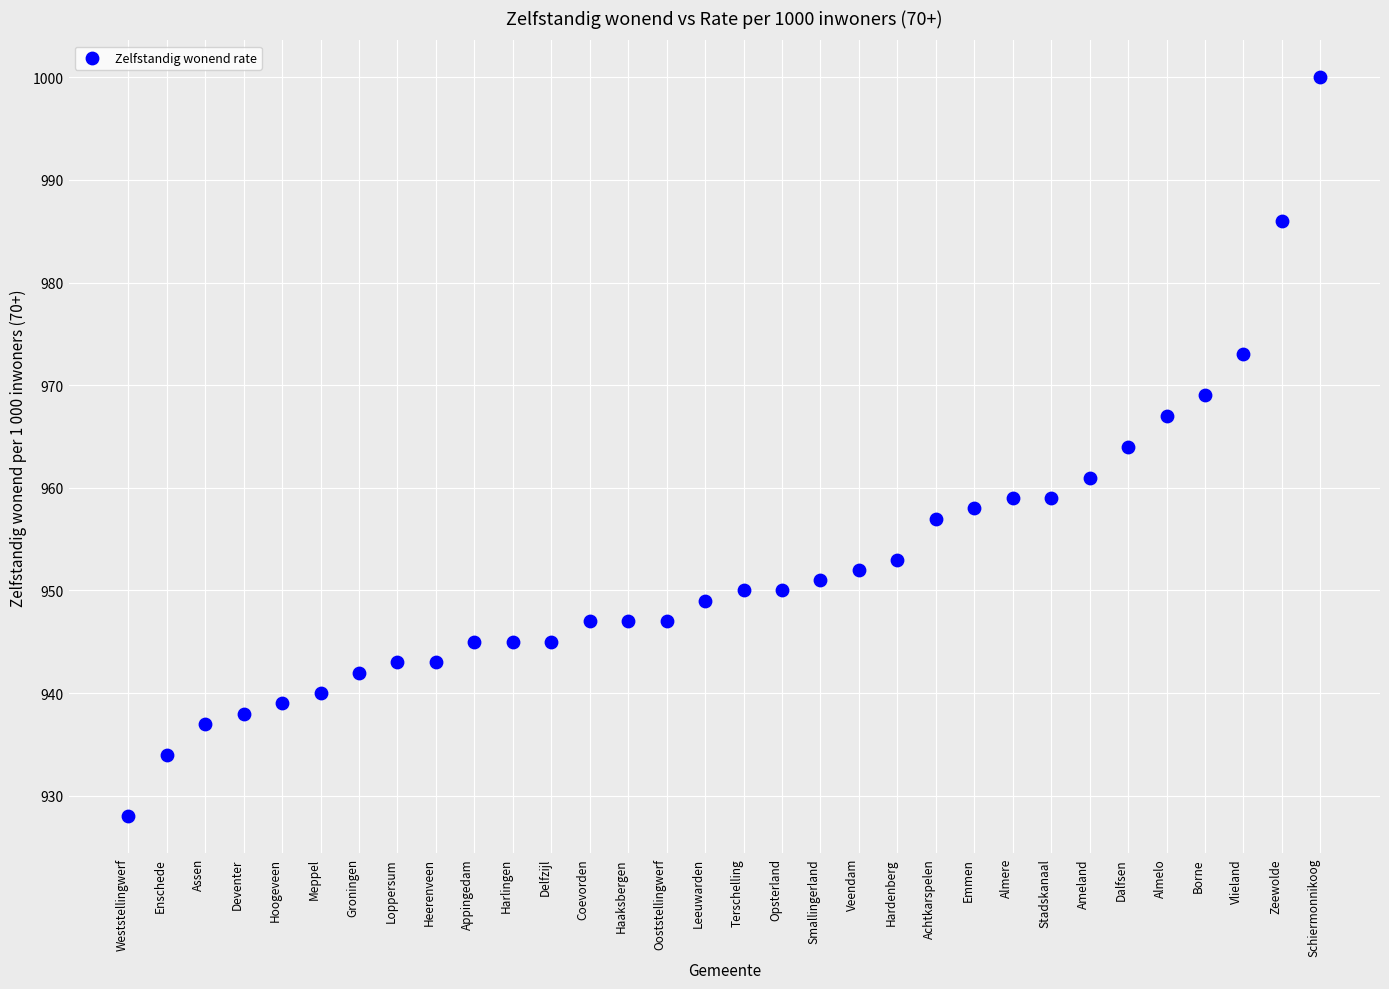

What is the range of Y values (max minus min)?

72